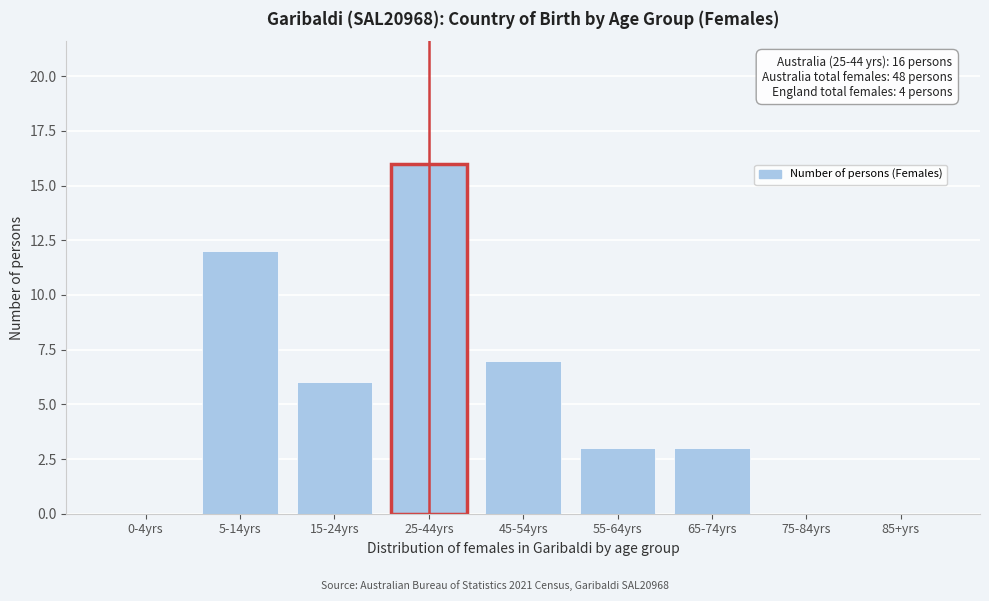

Reading right to left, list all the values displayed in this chart.

85+yrs=0	75-84yrs=0	65-74yrs=3	55-64yrs=3	45-54yrs=7	25-44yrs=16	15-24yrs=6	5-14yrs=12	0-4yrs=0